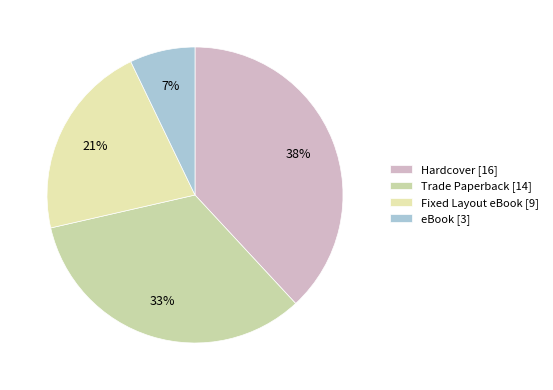

The Hardcover slice represents 38% of the pie. True or false?

True